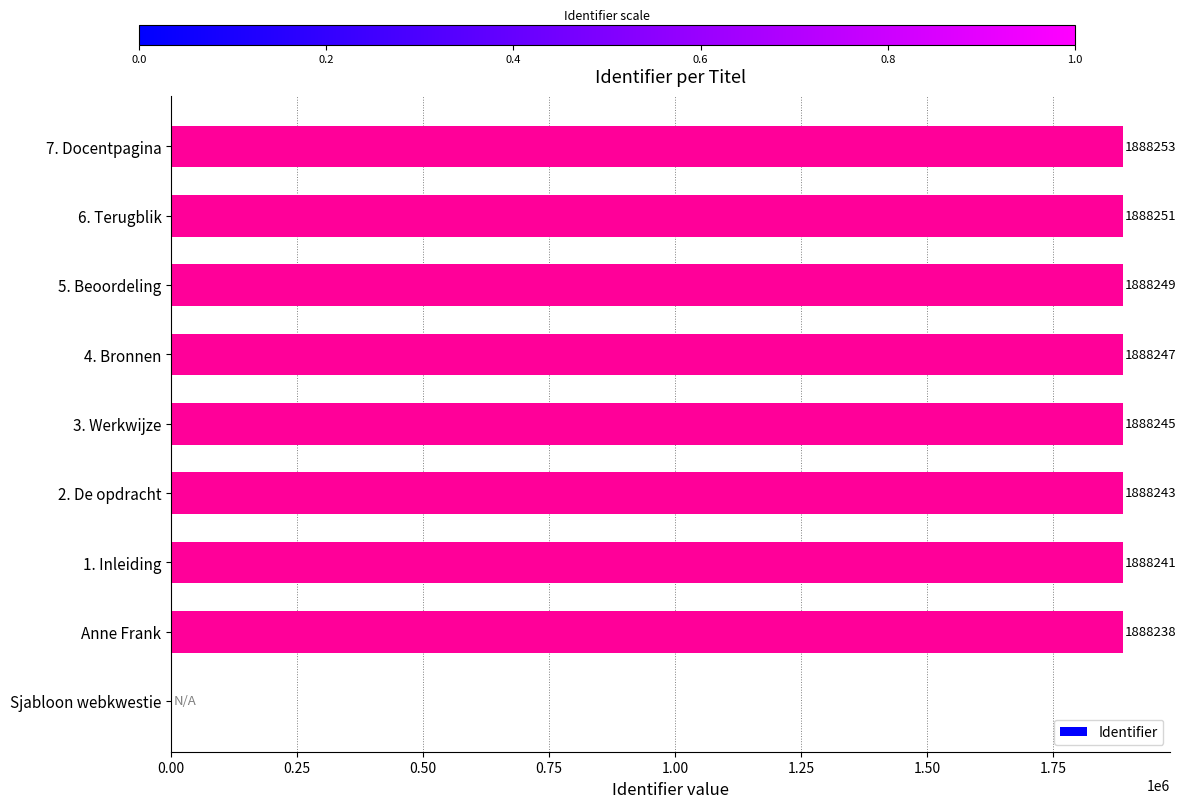

Reading bottom to top, what are all the values shown in this chart?

Sjabloon webkwestie=0	Anne Frank=1888238	1. Inleiding=1888241	2. De opdracht=1888243	3. Werkwijze=1888245	4. Bronnen=1888247	5. Beoordeling=1888249	6. Terugblik=1888251	7. Docentpagina=1888253